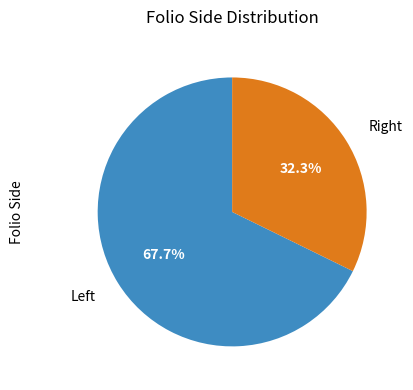

To the nearest percent, what is the average slice percentage?

50%